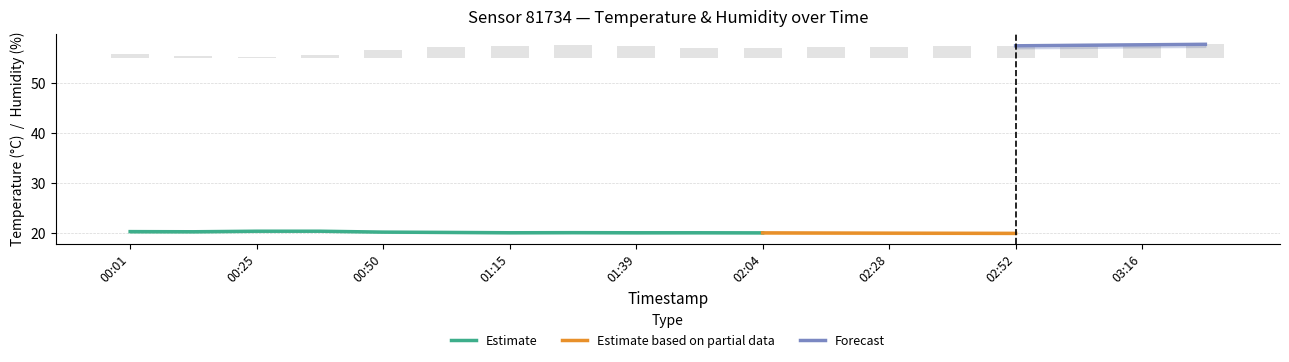

What is the spread (max minus min) of values at 02:28?

37.8